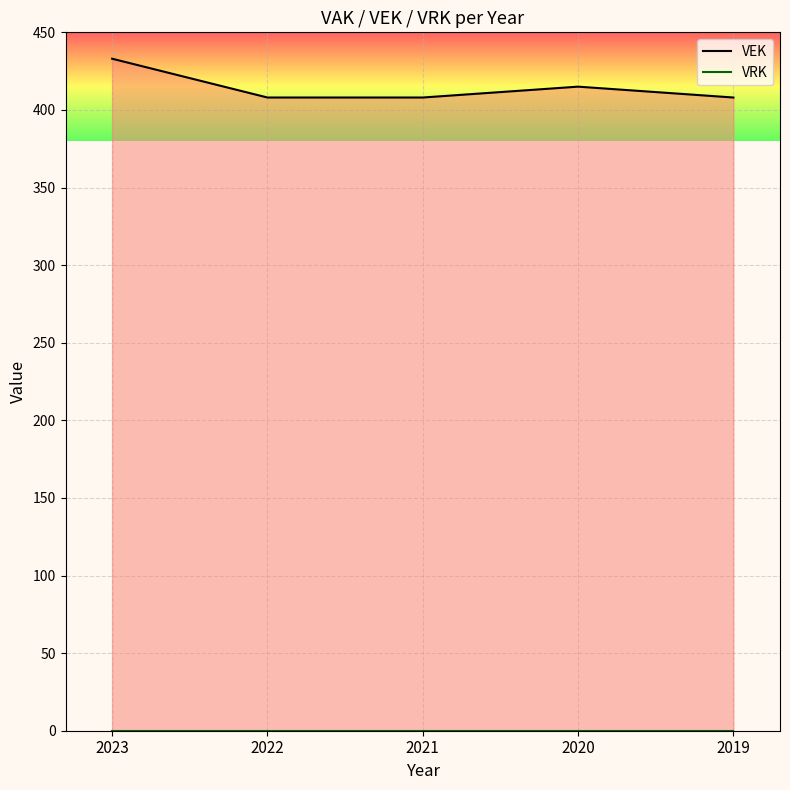

Which series has the largest total across all categories?

VEK